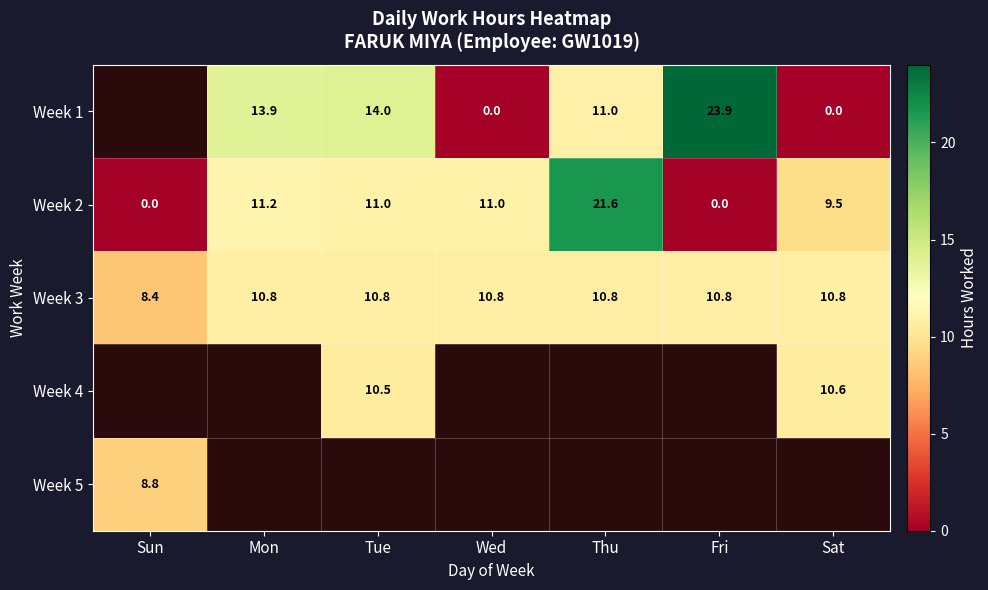

How many data points in Week 2 are less than 11?

3